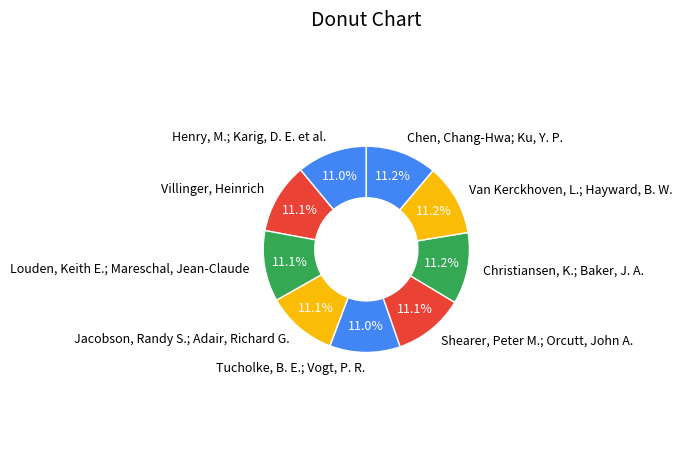

Approximately how many times larger is the value at Shearer, Peter M.; Orcutt, John A. compared to Jacobson, Randy S.; Adair, Richard G.?

1.0